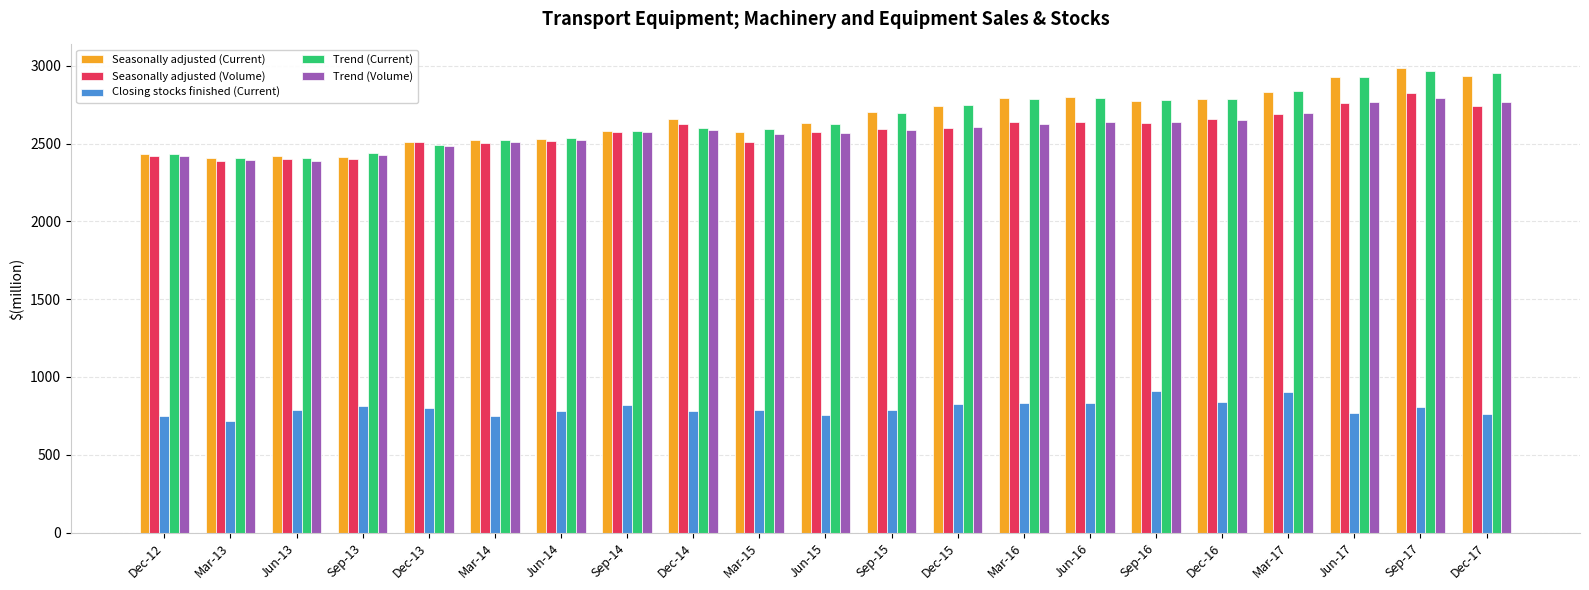

What is the sum of all Seasonally adjusted (Current) values?

55956